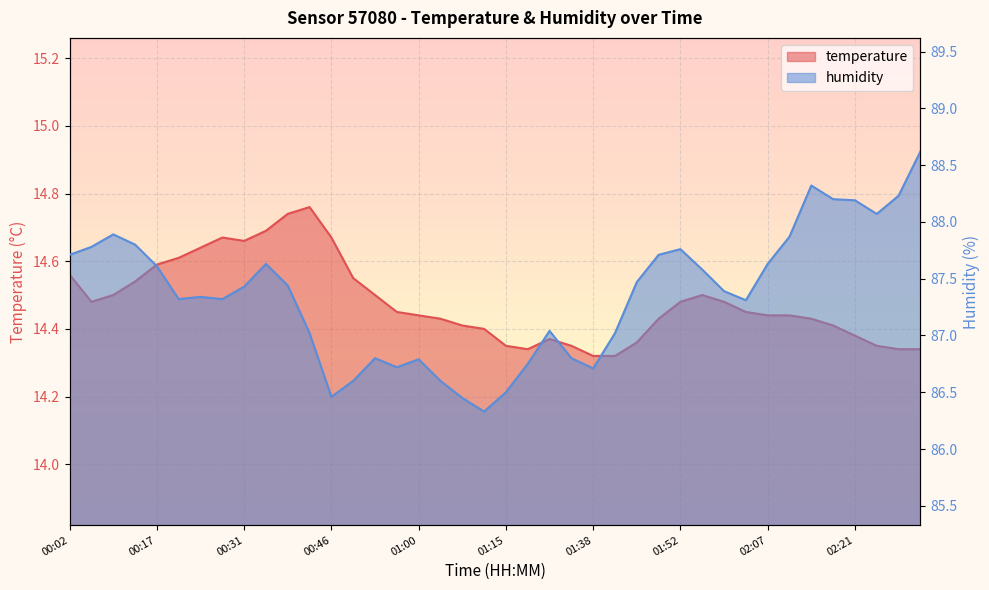

What is the sum of the humidity values at 00:57 and 00:28?

174.0